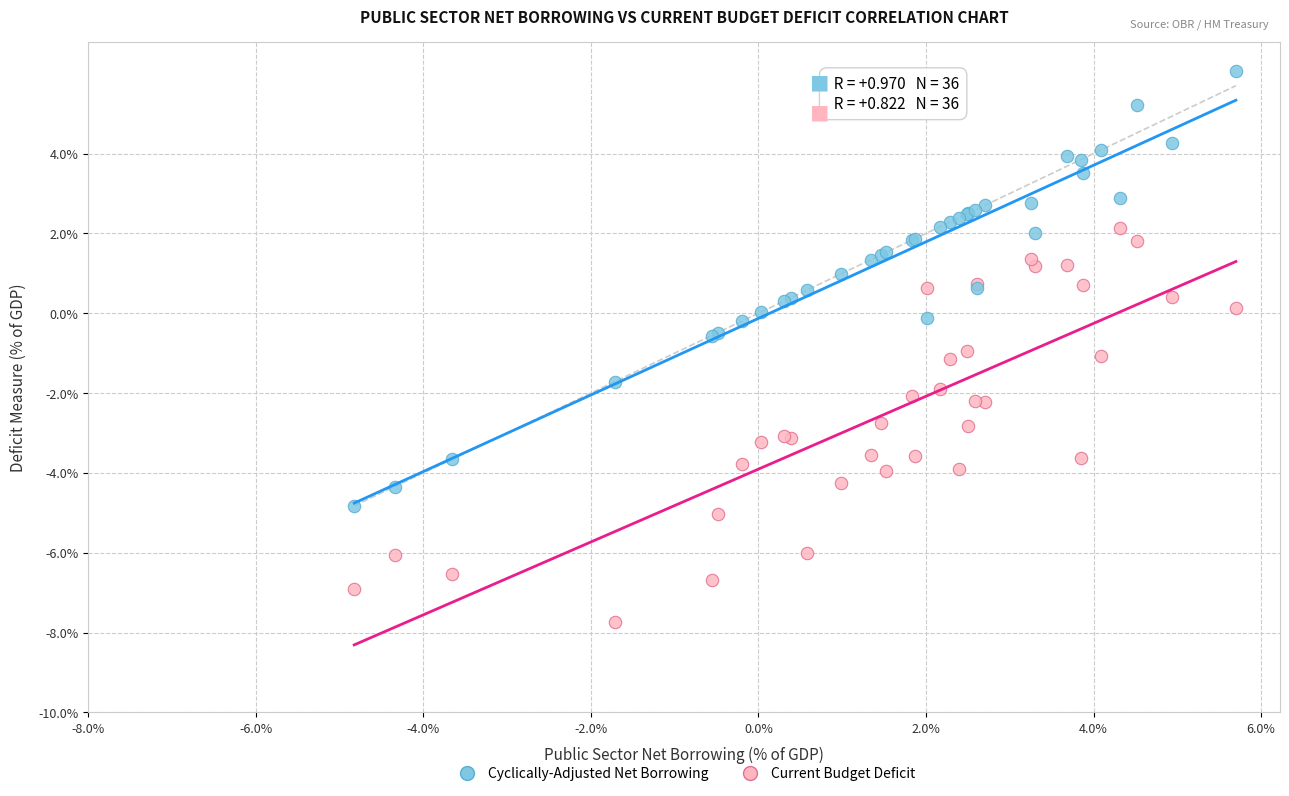

Which series has the largest Y range (max minus min)?

Cyclically-Adjusted Net Borrowing